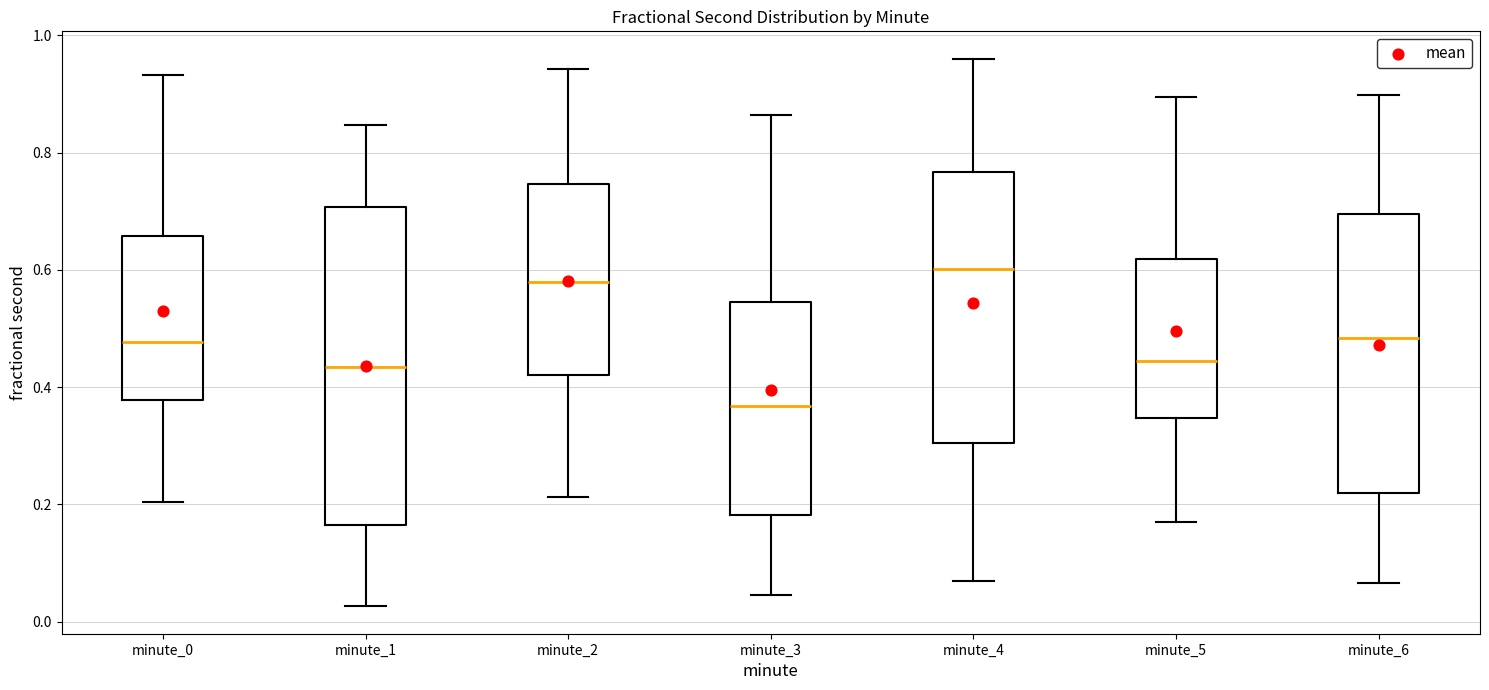

Where does the lower whisker of the box for minute_2 end on the y-axis? The values are not printed on the chart, so give them approximately, as read against the axis.

0.22